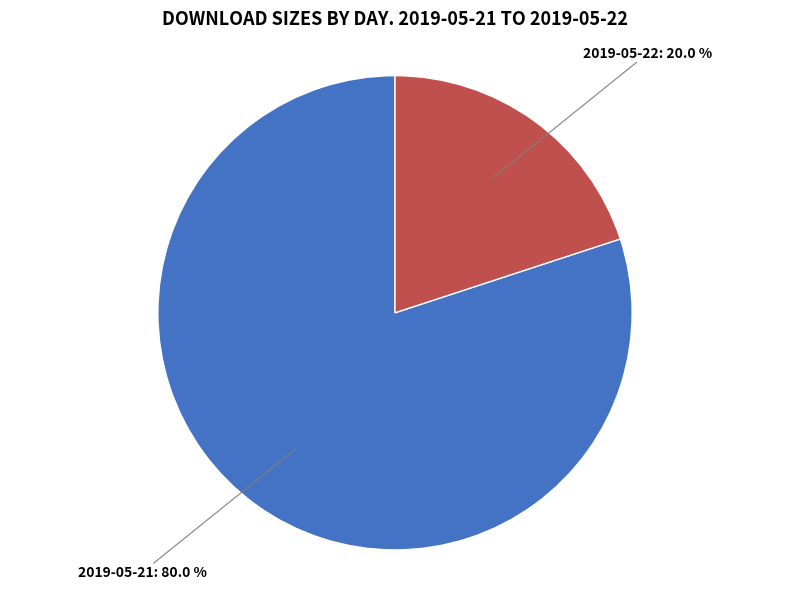

To the nearest percent, what is the difference between the 2019-05-22 and 2019-05-21 slice percentages?

60%